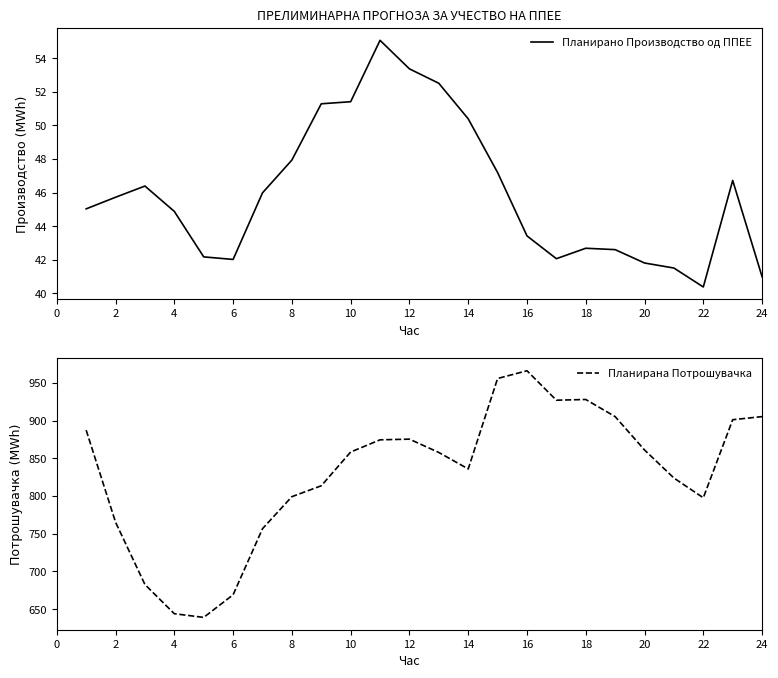

The Планирано Производство од ППЕЕ series shows 41.8 at 20. True or false?

True